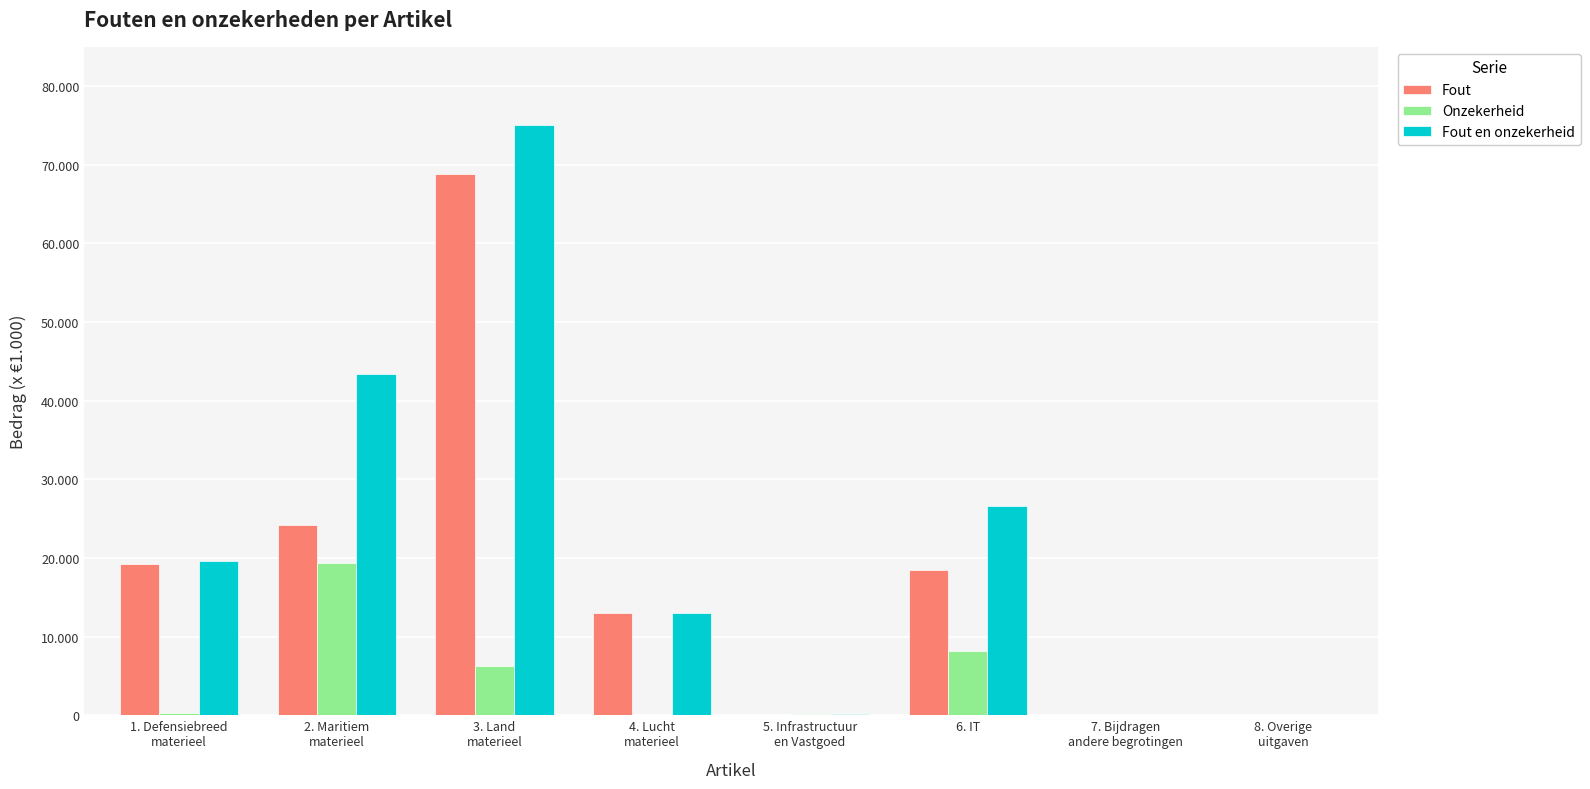

Is it true that Fout equals 39488 at 7. Bijdragen
andere begrotingen?

False